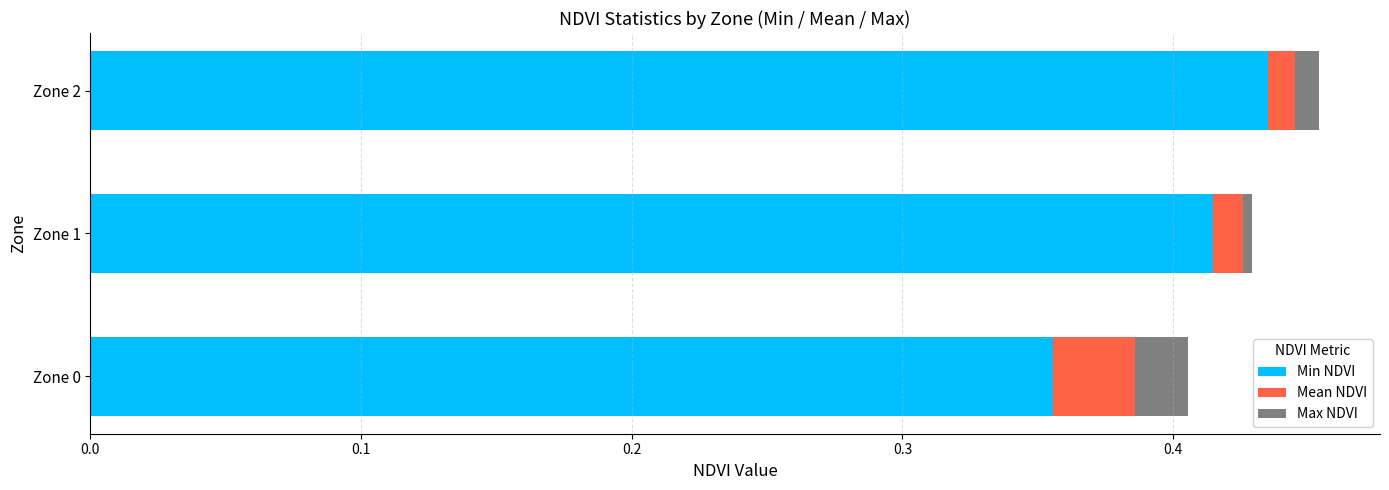

The Min NDVI series shows 0.6 at Zone 2. True or false?

False